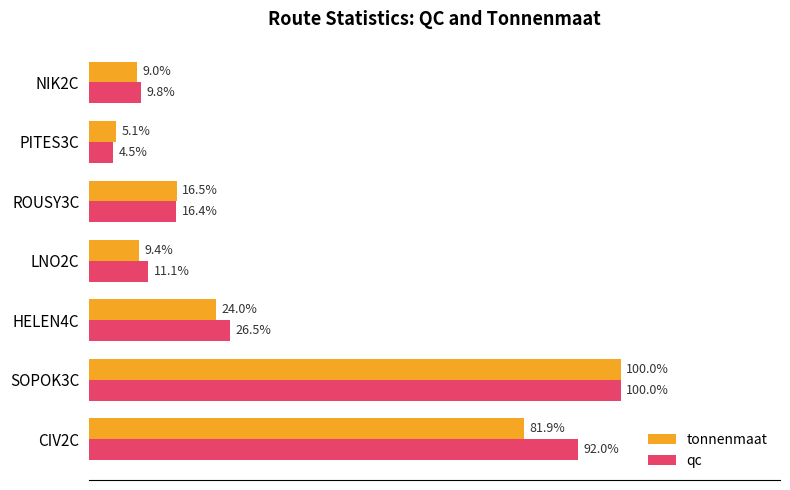

At which category does the chart reach its minimum across all series?

PITES3C